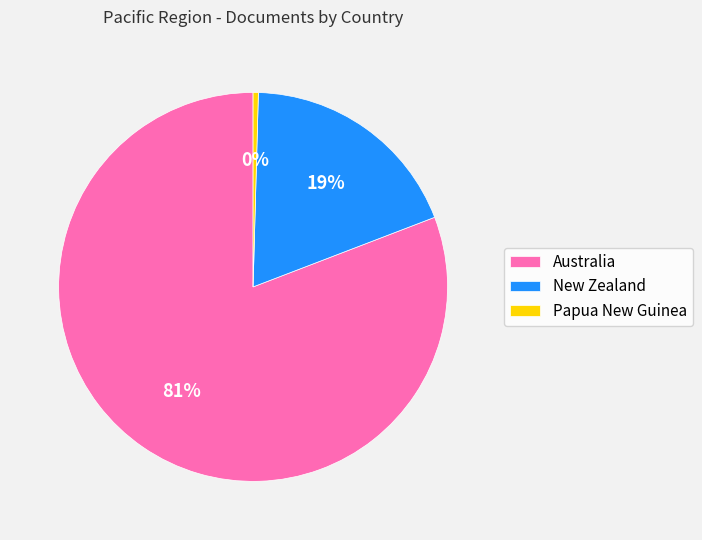

Which slice is the largest?

Australia